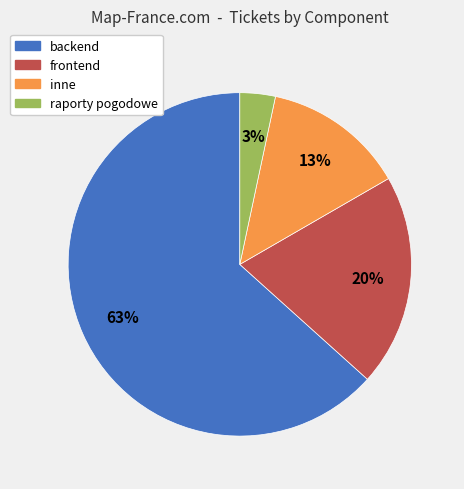

Which slice is the smallest?

raporty pogodowe